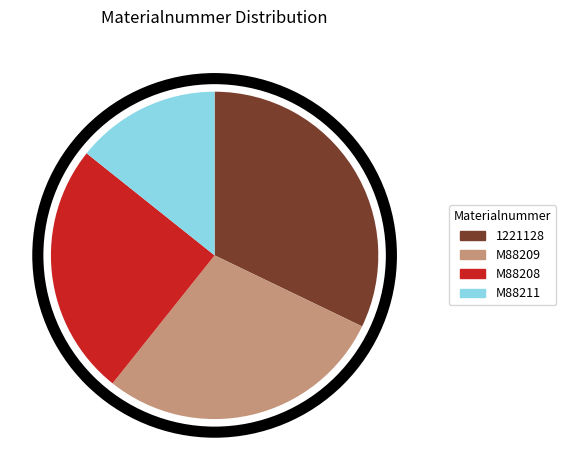

How many segments does this pie chart have?

4